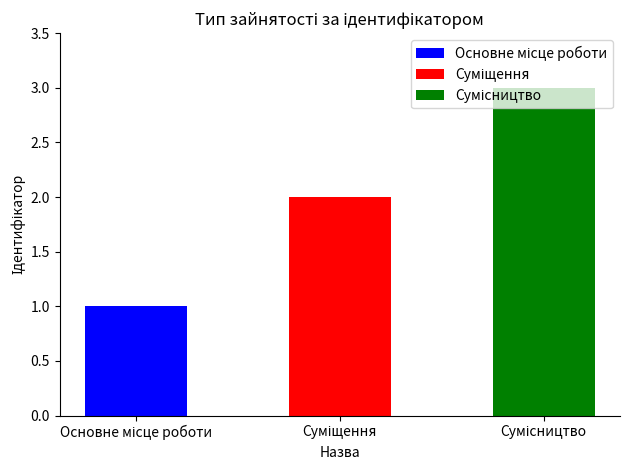

Which label corresponds to the largest value in the chart?

Сумісництво